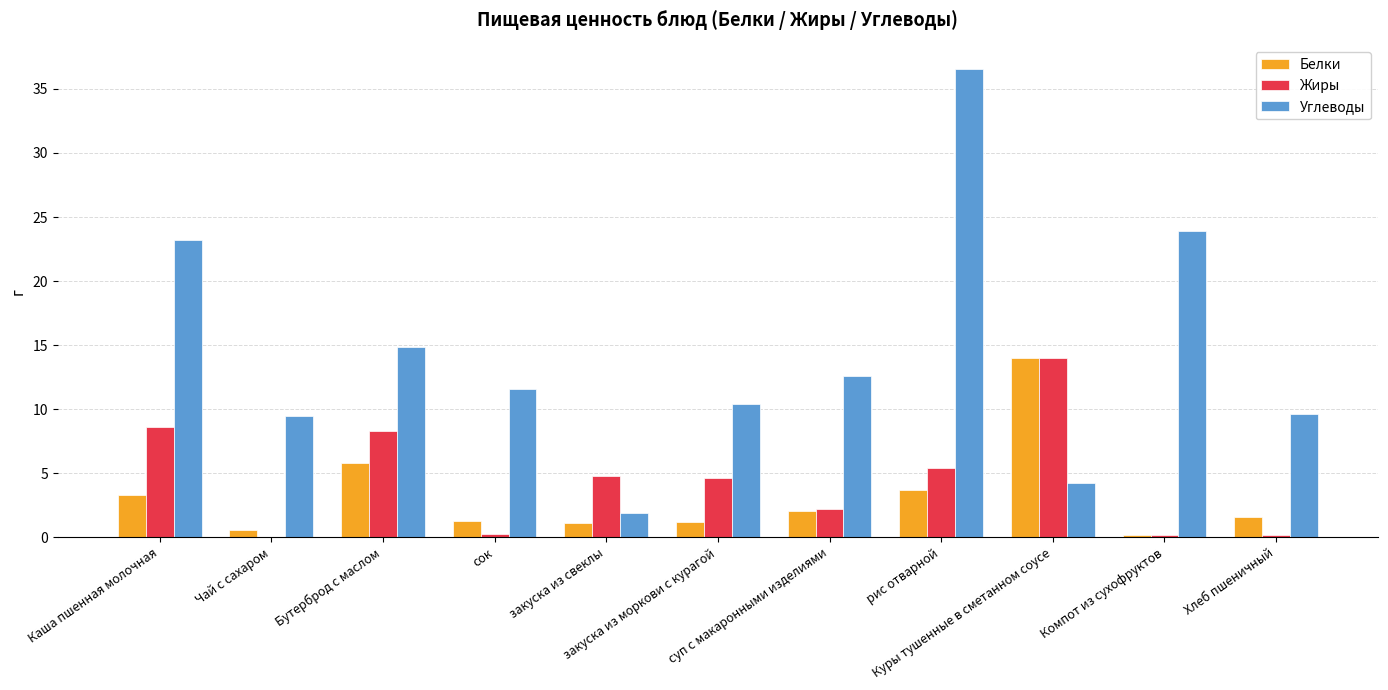

How many groups of bars are there?

11